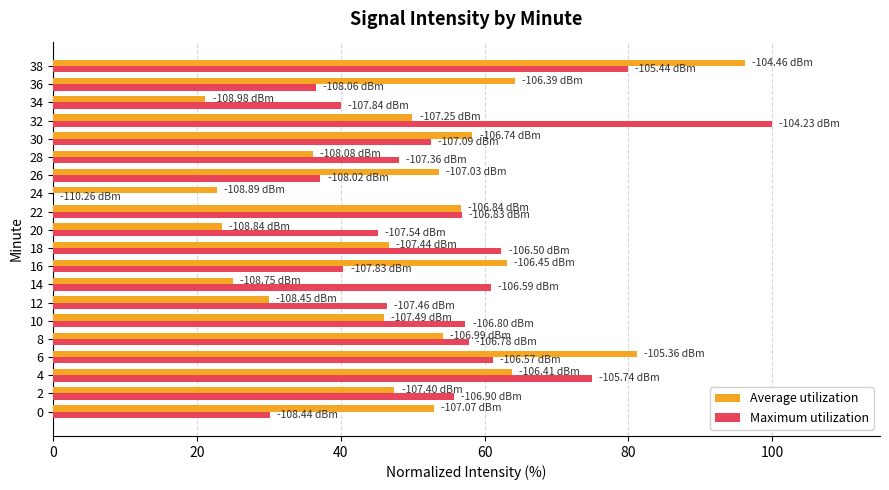

What is the highest value of the Maximum utilization series?

100.0